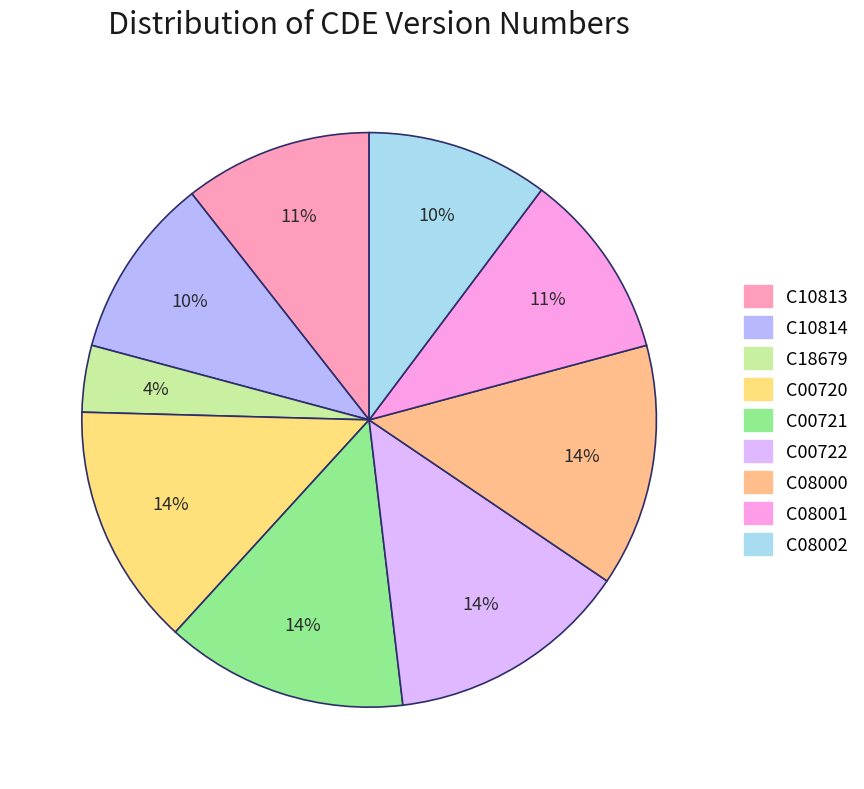

Combined, do C10814 and C00721 account for over 50%?

No